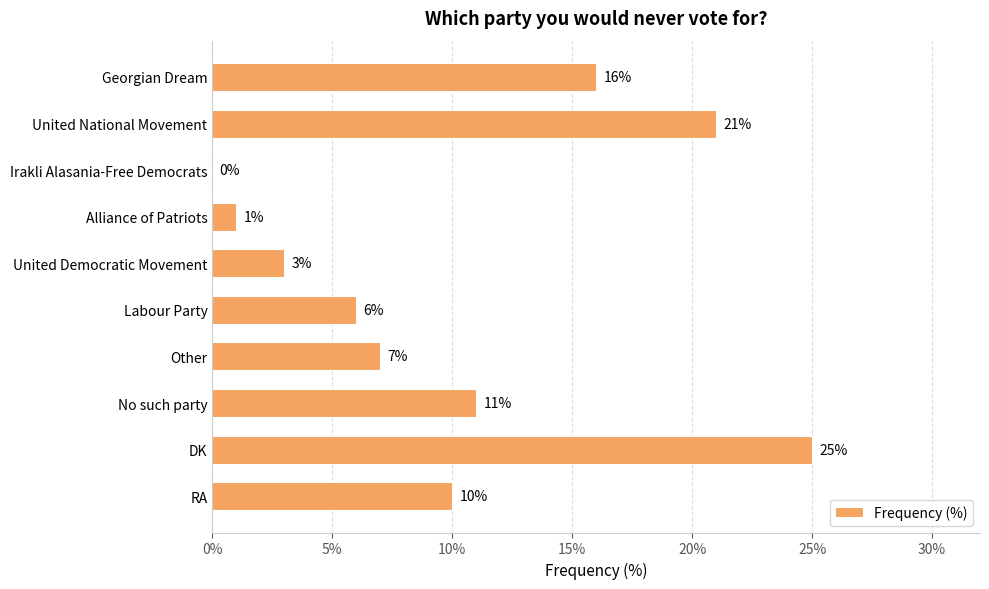

Which label corresponds to the largest value in the chart?

DK